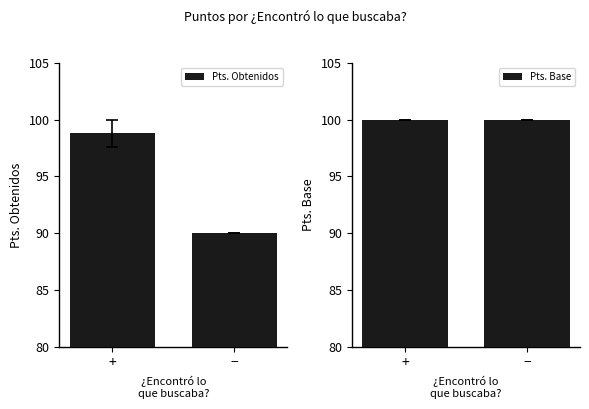

At which label does Pts. Obtenidos reach its minimum?

−